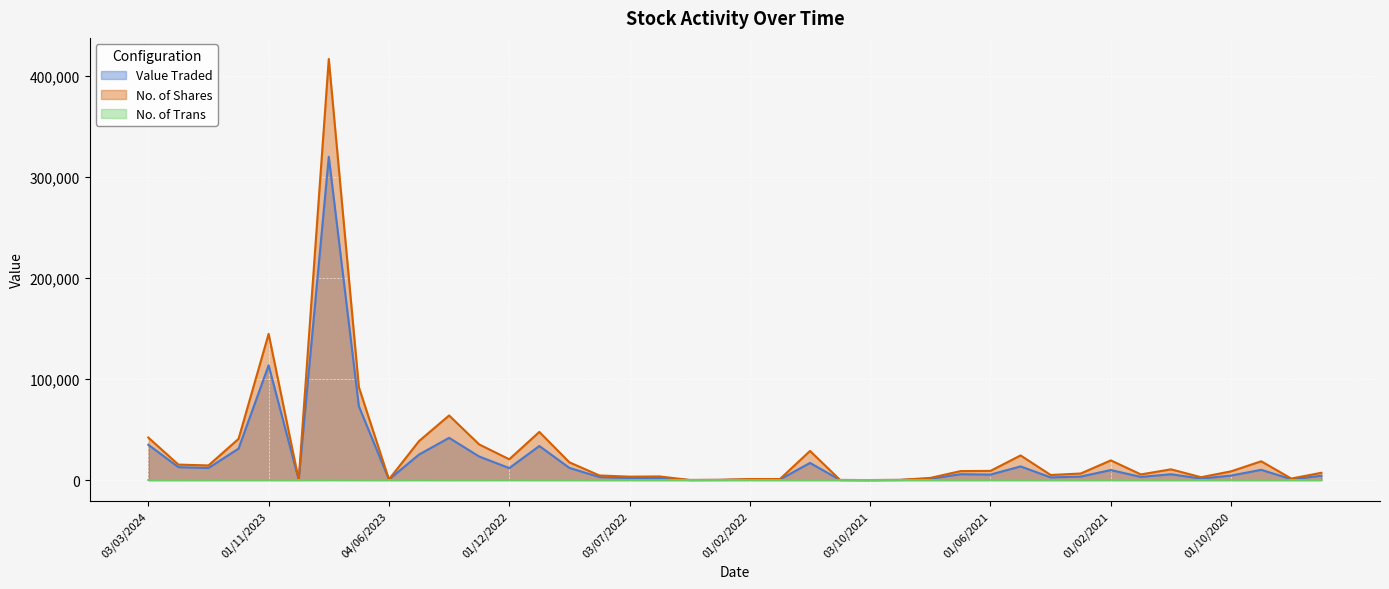

True or false: No. of Shares and No. of Trans cross at least once.

False